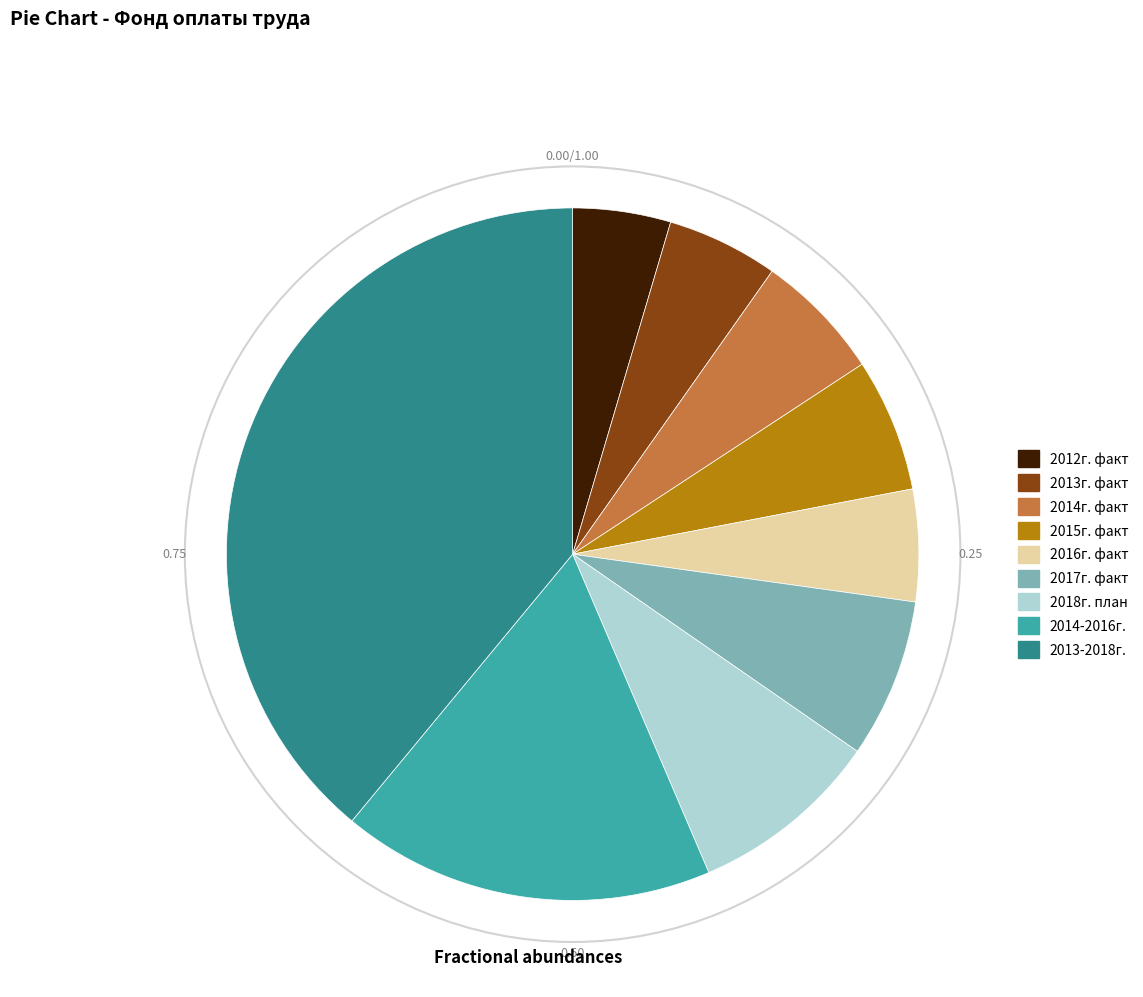

Is 2013-2018г. the majority of the pie?

No